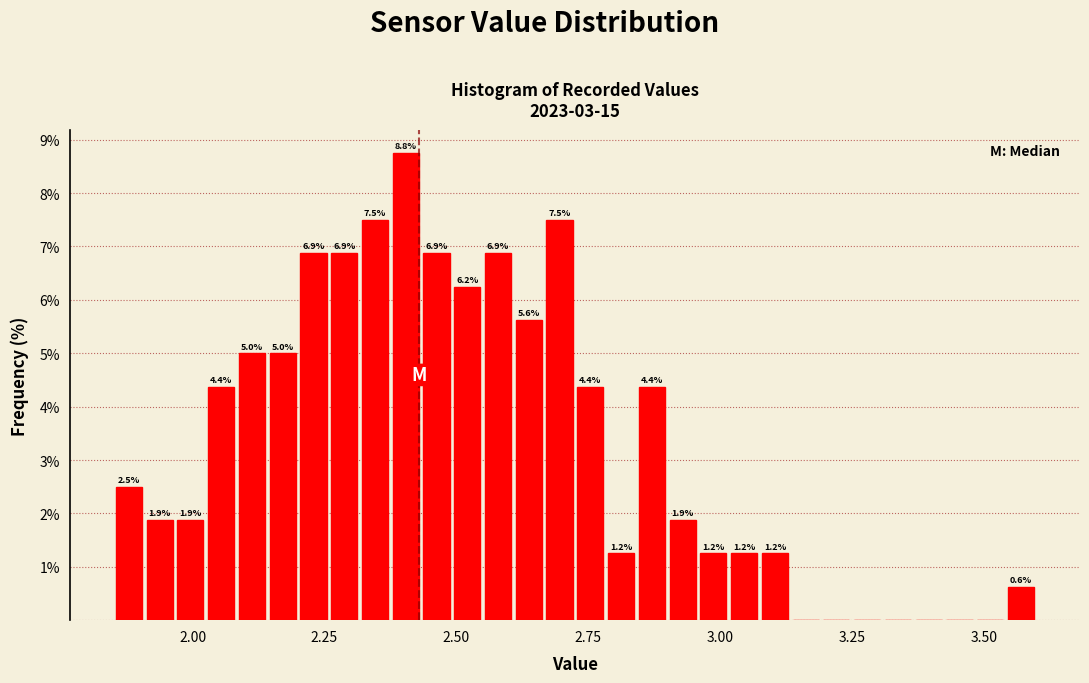

Around what value on the x-axis is the tallest bar? Give the approximate position of its centre, as read against the axis.

2.40